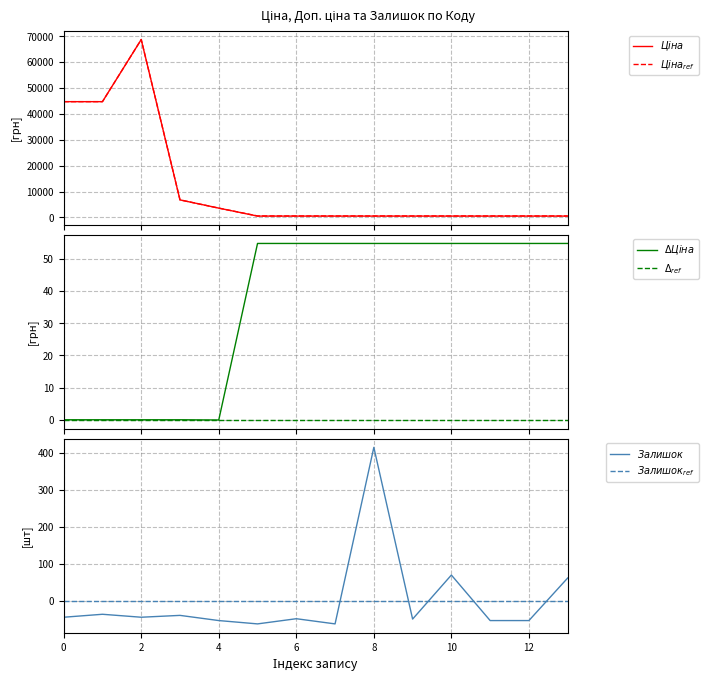

How many interior local peaks does the $Ціна_{ref}$ series have?

1